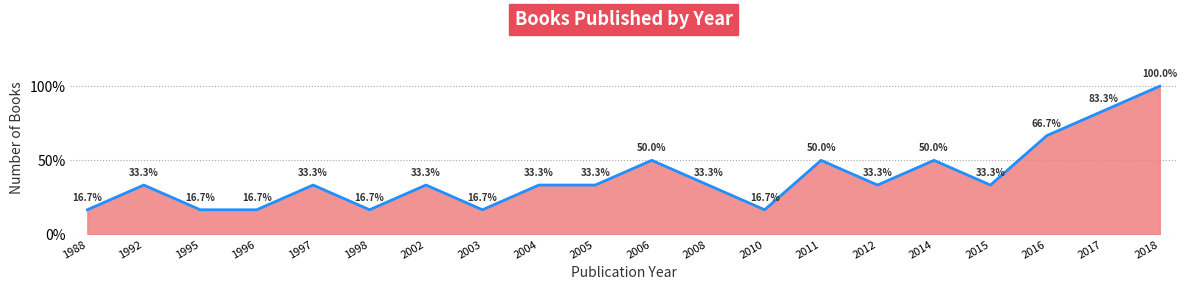

Reading right to left, what are all the values shown in this chart?

100.0	83.3	66.7	33.3	50.0	33.3	50.0	16.7	33.3	50.0	33.3	33.3	16.7	33.3	16.7	33.3	16.7	16.7	33.3	16.7